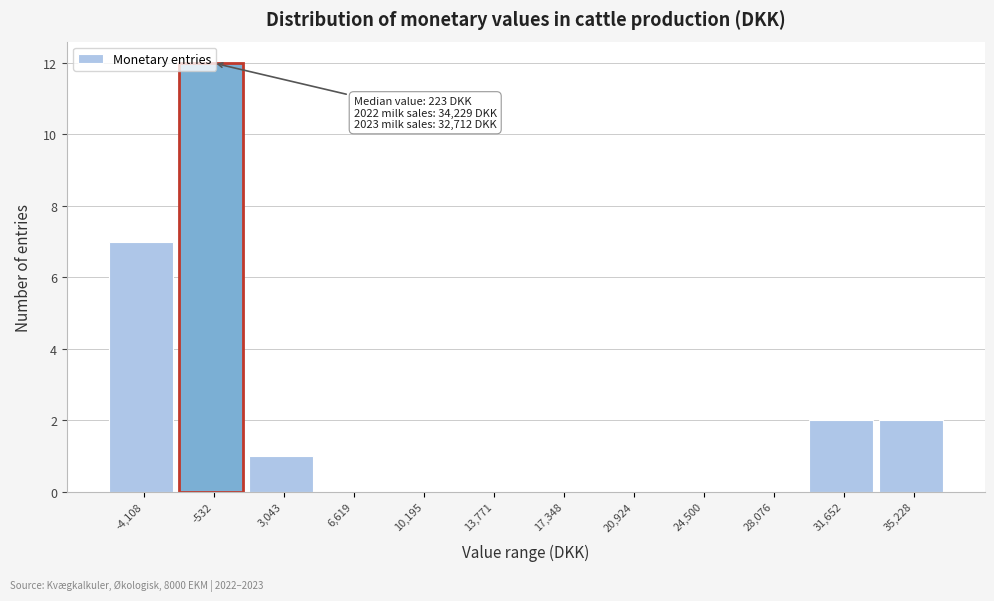

What is the sum of all values?

24